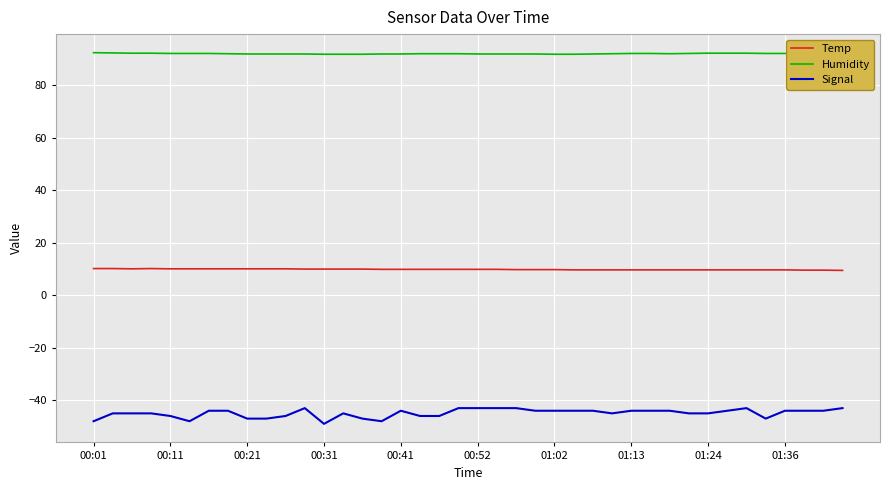

What is the maximum value shown in the chart?

92.5